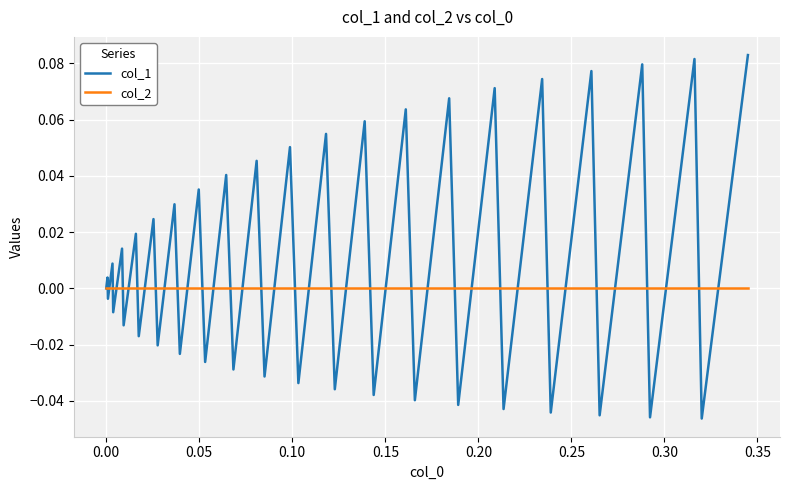

Rank the series by their average value, from lowest to highest.

col_2, col_1